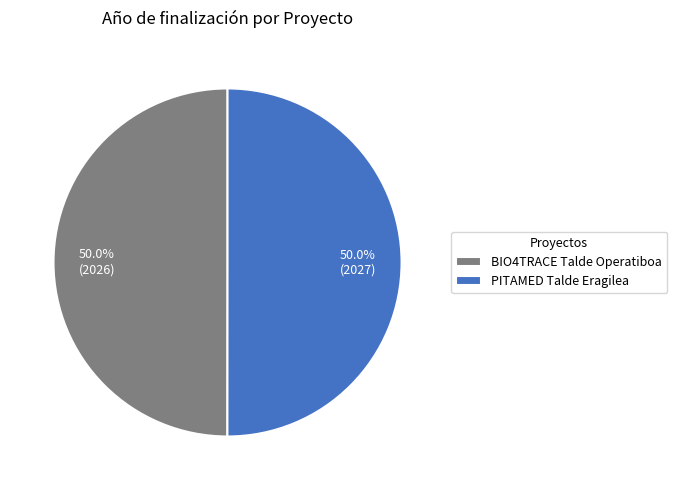

What percentage do BIO4TRACE Talde Operatiboa and PITAMED Talde Eragilea together represent?

100.0%